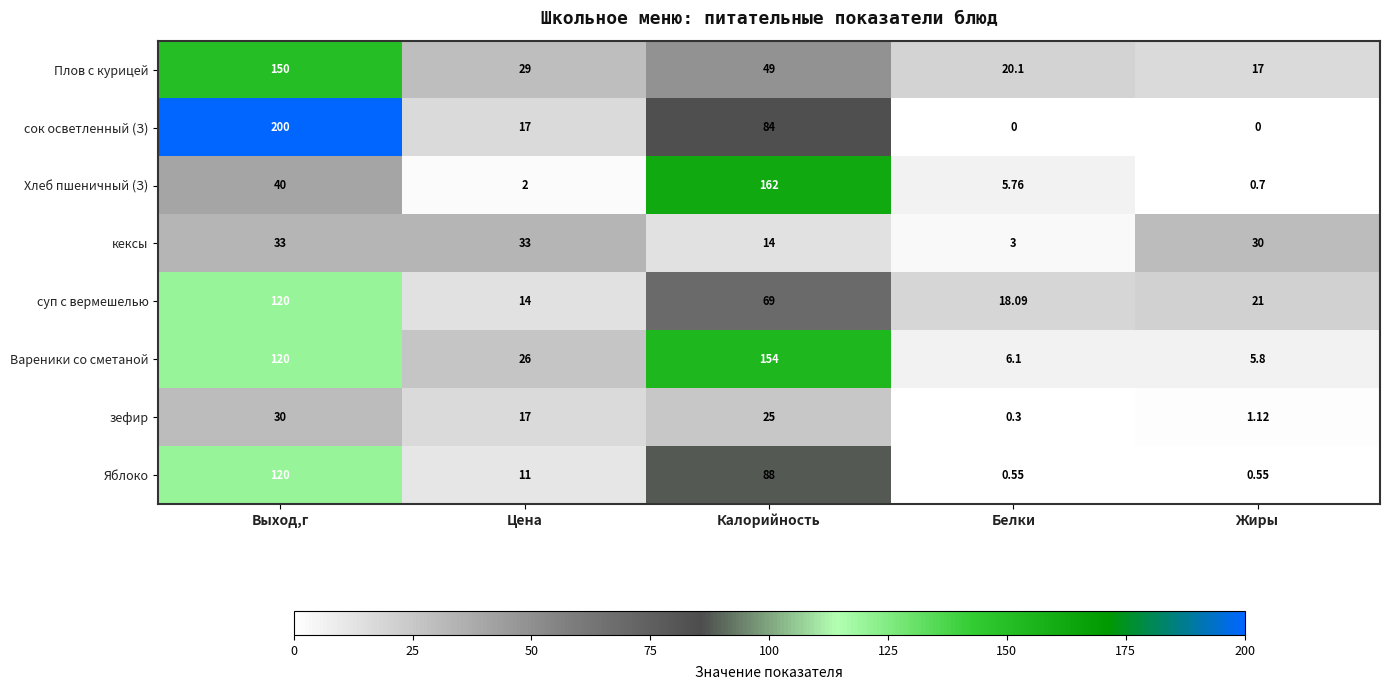

Which series has the largest range (max minus min)?

сок осветленный (З)